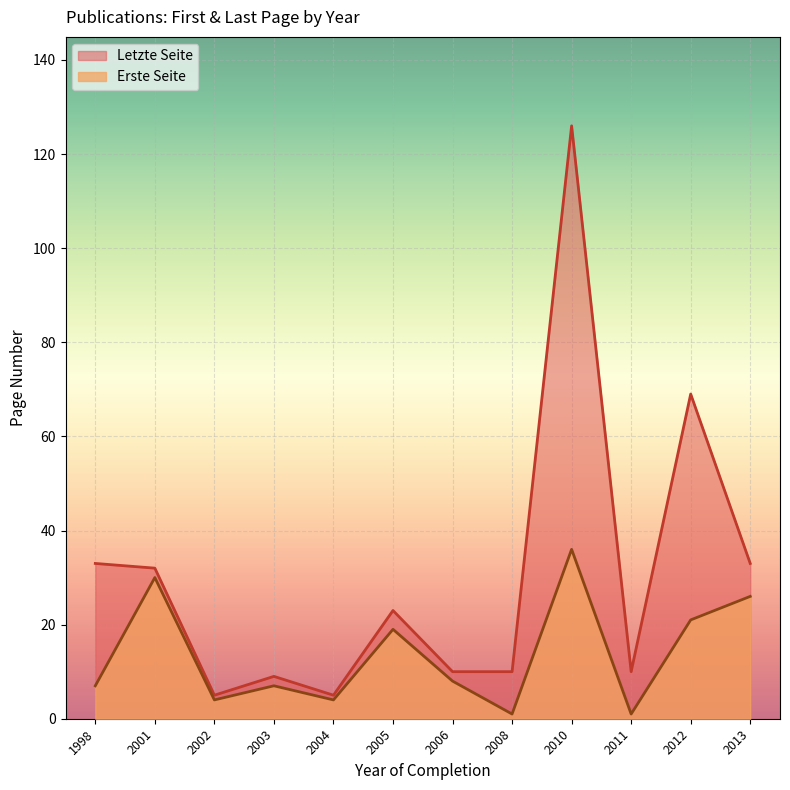

What value does the Erste Seite series have at 2010?

36